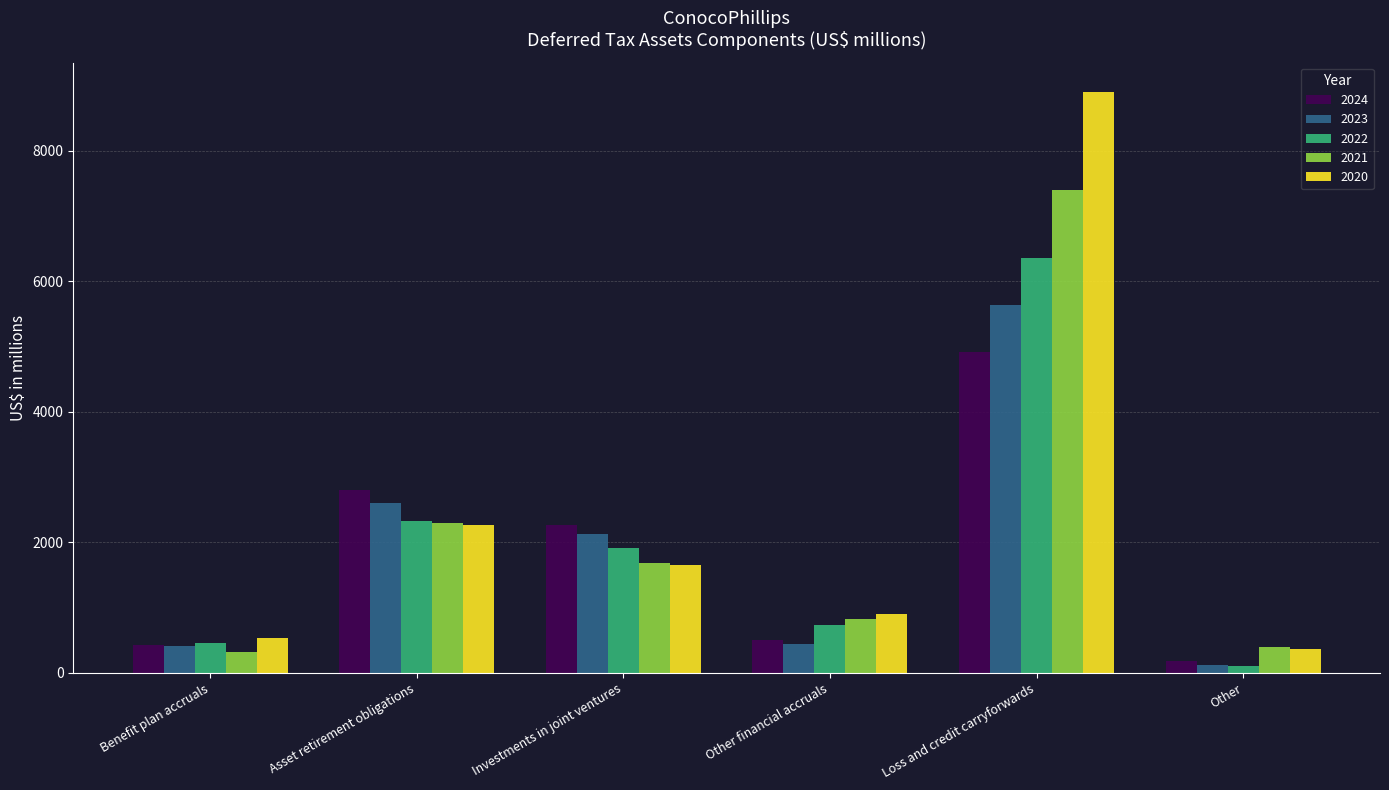

What position from the left is Other?

6